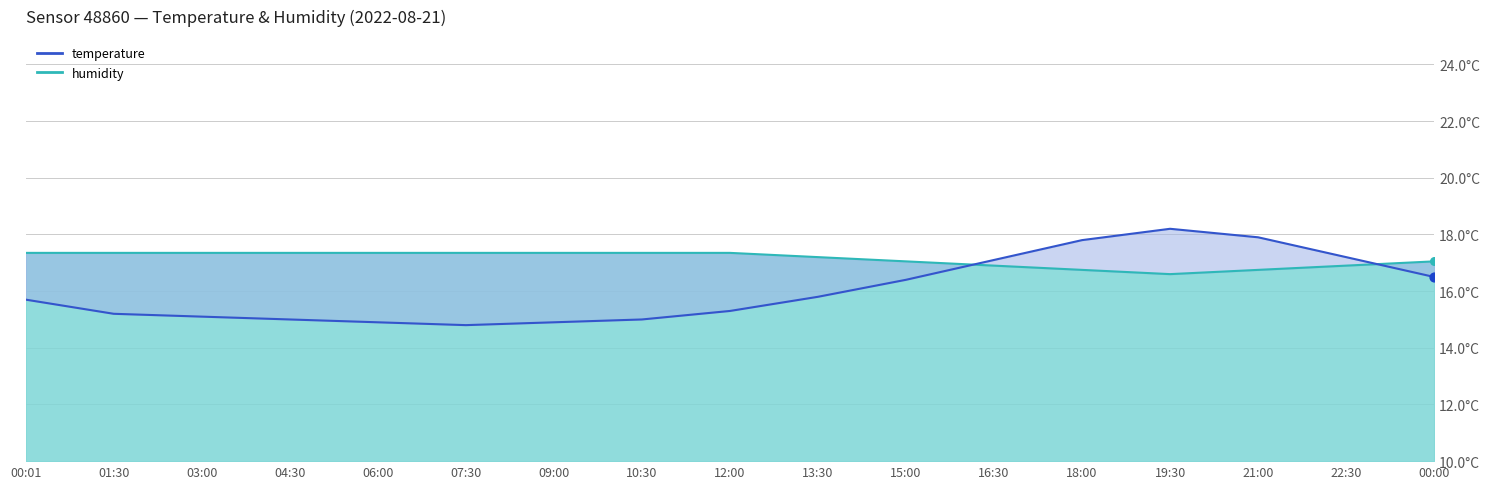

Which series contains the lowest Y value?

temperature (line)